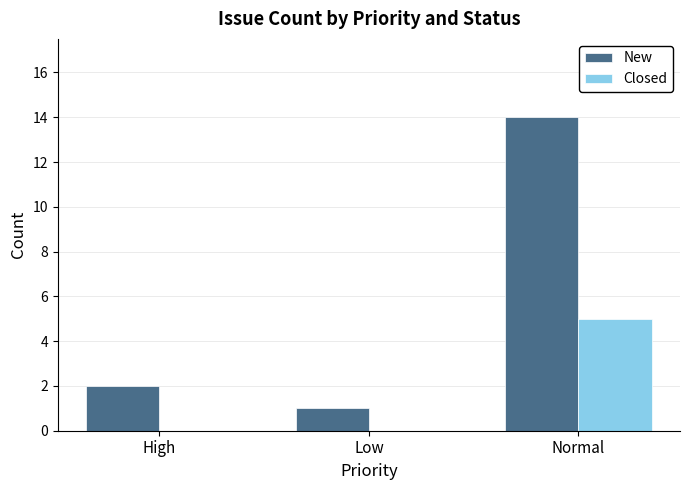

Reading left to right, what are all the values shown in this chart?

New: 2	1	14
Closed: 0	0	5